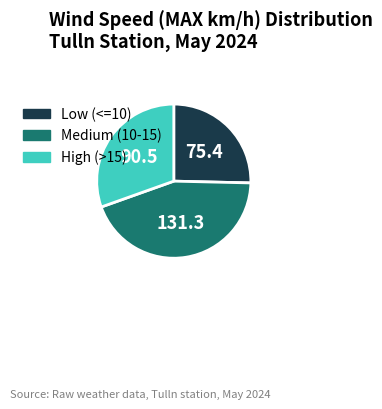

Is there any slice that represents more than half of the pie?

No